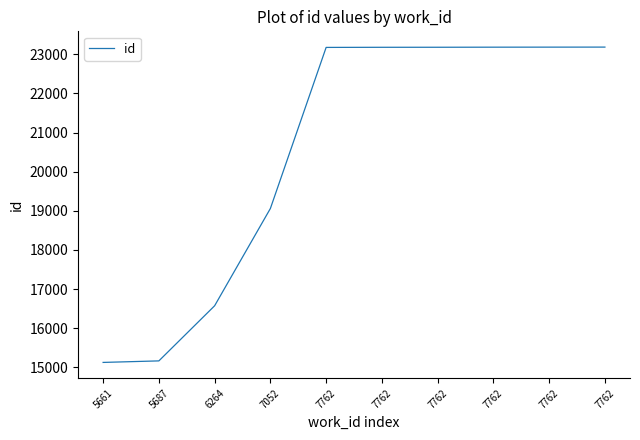

The chart shows a value of 6093 at 5687. True or false?

False